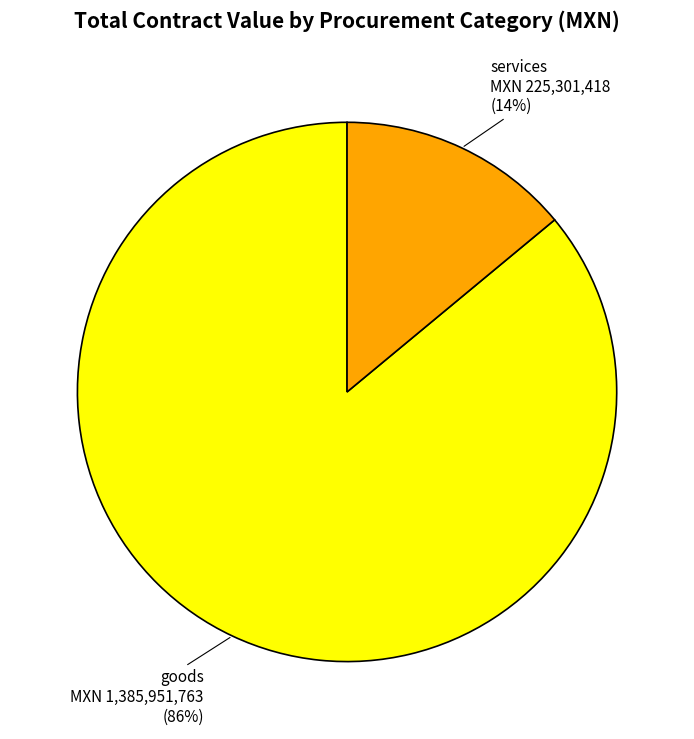

Does goods account for over 50% of the chart?

Yes